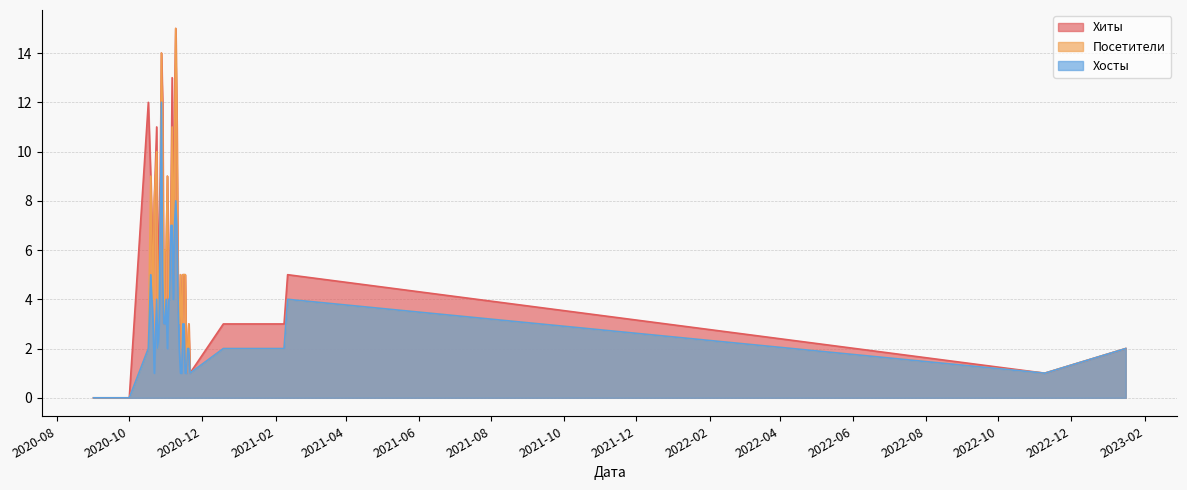

What is the difference between the Хосты values at 2020-11-12 and 2020-10-27?

5